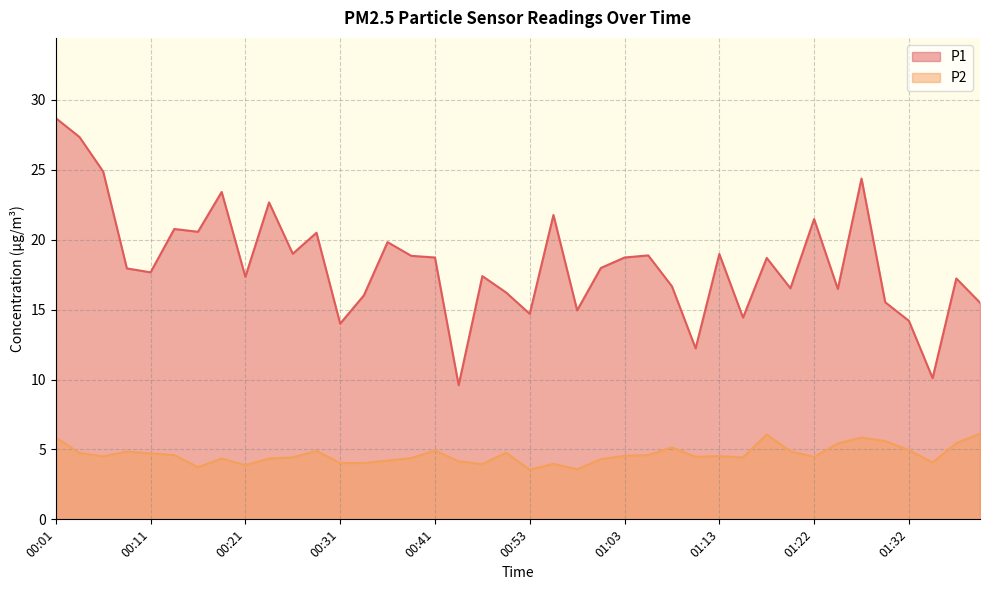

Reading left to right, extract all data points from this chart.

P1: 00:01=28.7	00:04=27.4	00:06=24.9	00:08=17.9	00:11=17.7	00:13=20.8	00:16=20.6	00:18=23.4	00:21=17.4	00:23=22.7	00:26=19.0	00:28=20.5	00:31=14.0	00:33=16.0	00:36=19.8	00:38=18.9	00:41=18.7	00:43=9.6	00:46=17.4	00:51=16.2	00:53=14.7	00:55=21.8	00:58=14.9	01:00=18.0	01:03=18.7	01:05=18.9	01:08=16.7	01:10=12.2	01:13=19.0	01:15=14.4	01:18=18.7	01:20=16.5	01:22=21.5	01:25=16.5	01:27=24.4	01:30=15.5	01:32=14.2	01:35=10.1	01:37=17.2	01:39=15.5
P2: 00:01=5.8	00:04=4.8	00:06=4.5	00:08=4.8	00:11=4.7	00:13=4.6	00:16=3.7	00:18=4.3	00:21=3.9	00:23=4.3	00:26=4.4	00:28=4.9	00:31=4.0	00:33=4.0	00:36=4.2	00:38=4.4	00:41=4.9	00:43=4.2	00:46=4.0	00:51=4.8	00:53=3.5	00:55=4.0	00:58=3.6	01:00=4.3	01:03=4.5	01:05=4.6	01:08=5.2	01:10=4.5	01:13=4.5	01:15=4.4	01:18=6.1	01:20=4.9	01:22=4.5	01:25=5.4	01:27=5.8	01:30=5.6	01:32=5.0	01:35=4.1	01:37=5.5	01:39=6.1